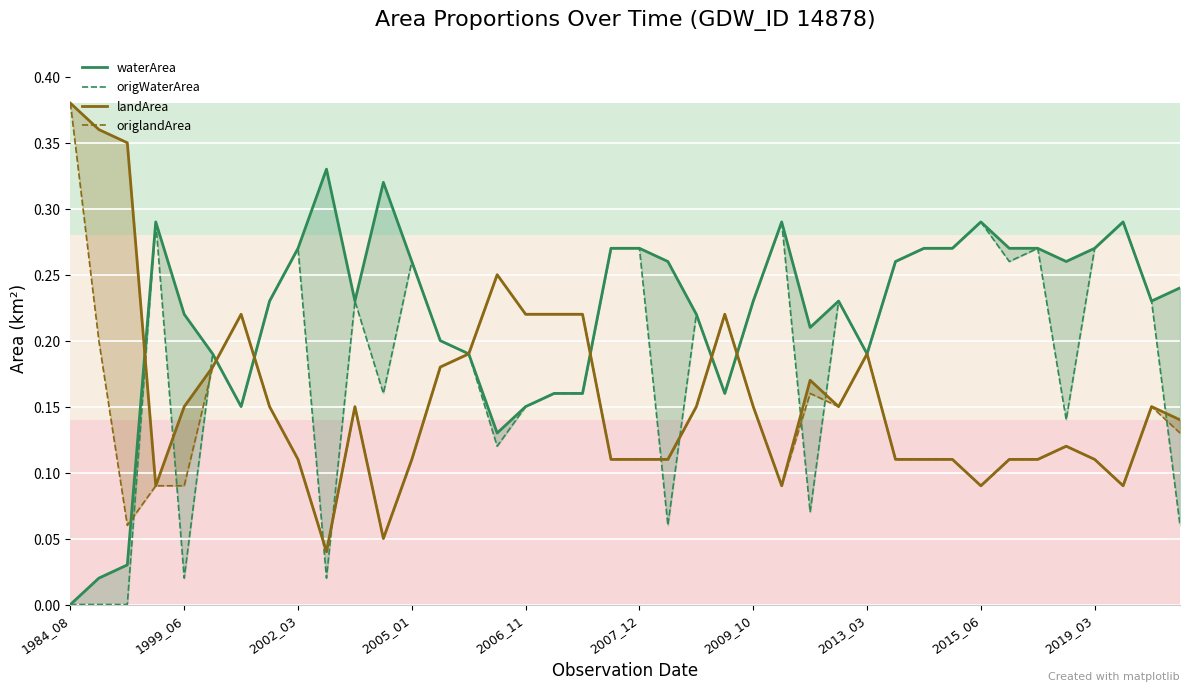

What is the total value across all series at 10?

0.8